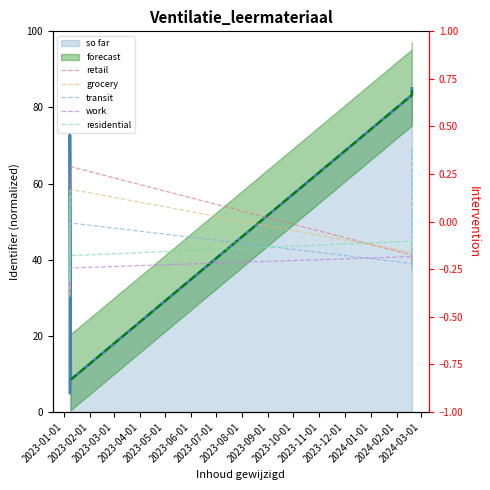

Is the value of work at 2023-11-01 greater than the value of retail at 2024-03-01?

Yes